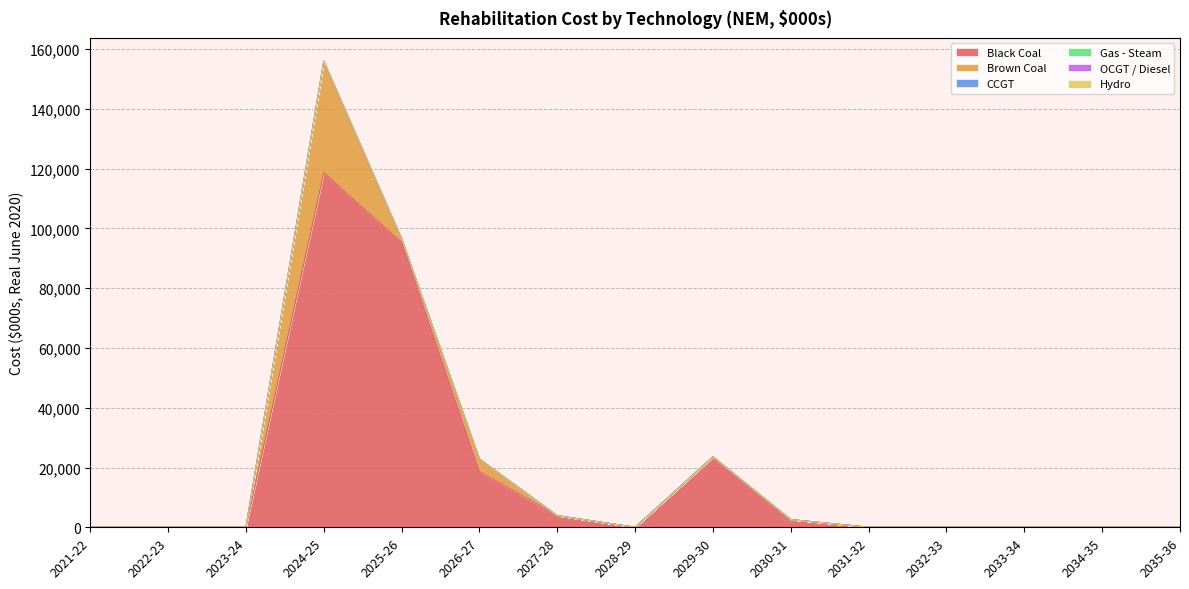

At which label does Gas - Steam reach its peak?

2021-22